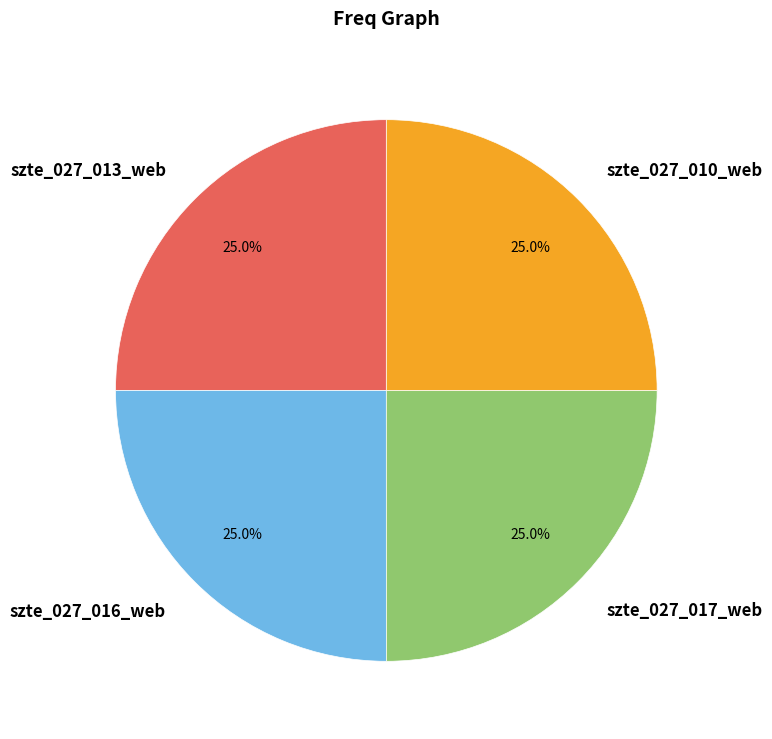

Approximately how many times larger is the value at szte_027_010_web compared to szte_027_013_web?

1.0